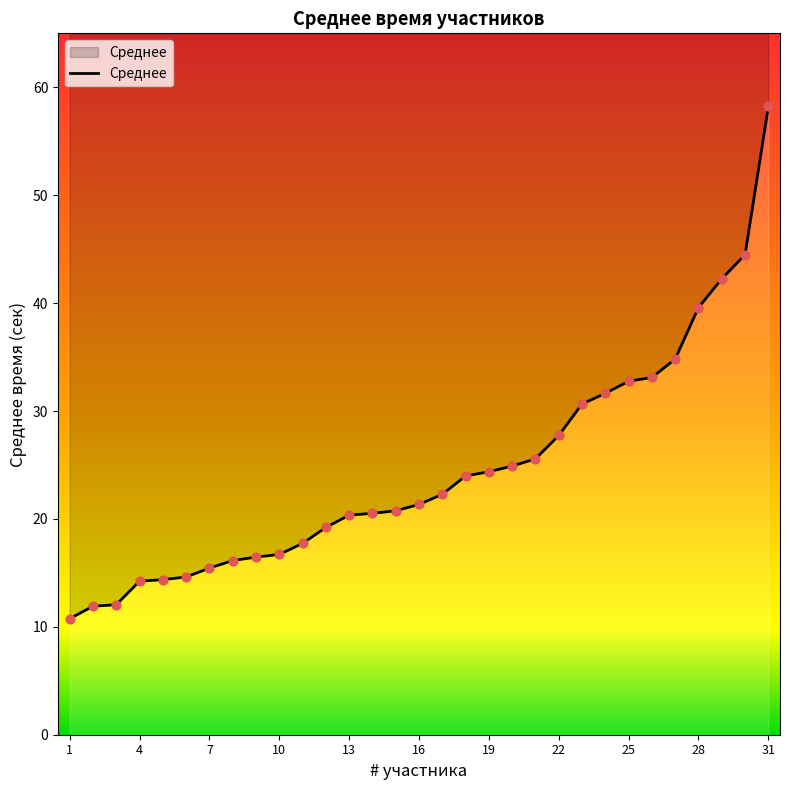

Which has a higher value, 13 or 8?

13